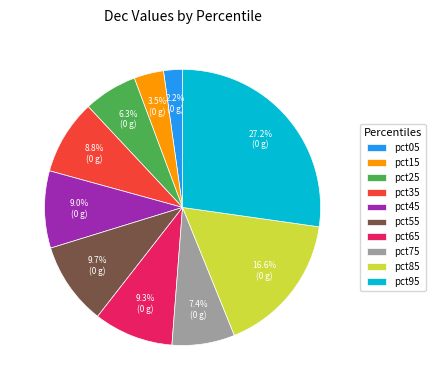

Is there any slice that represents more than half of the pie?

No